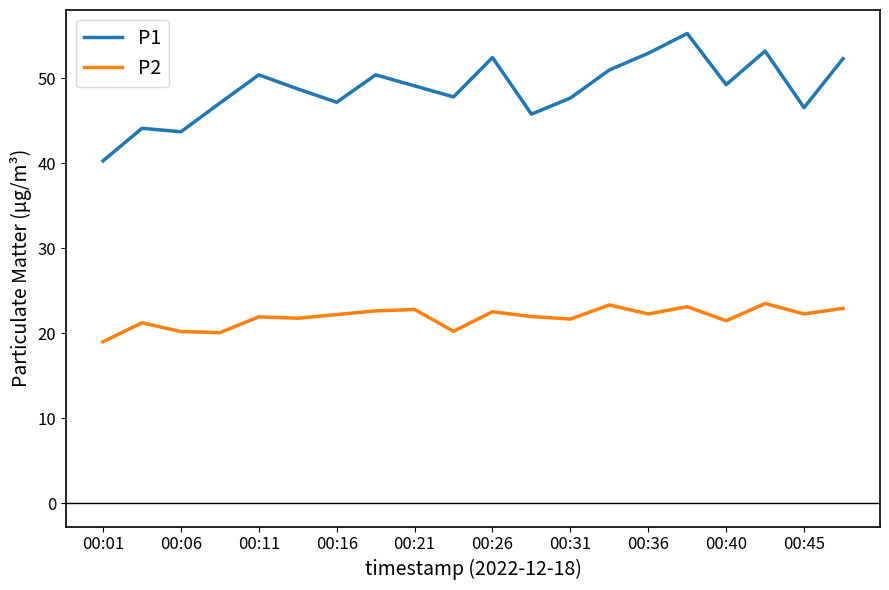

Rank the series by their maximum value, from highest to lowest.

P1, P2